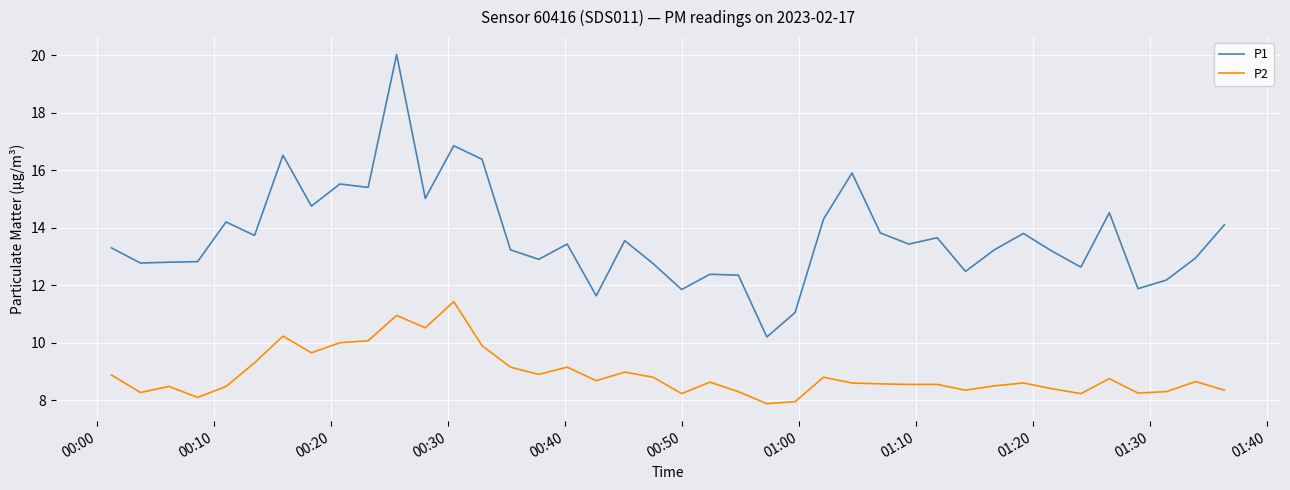

True or false: P2 and P1 intersect in this chart.

False